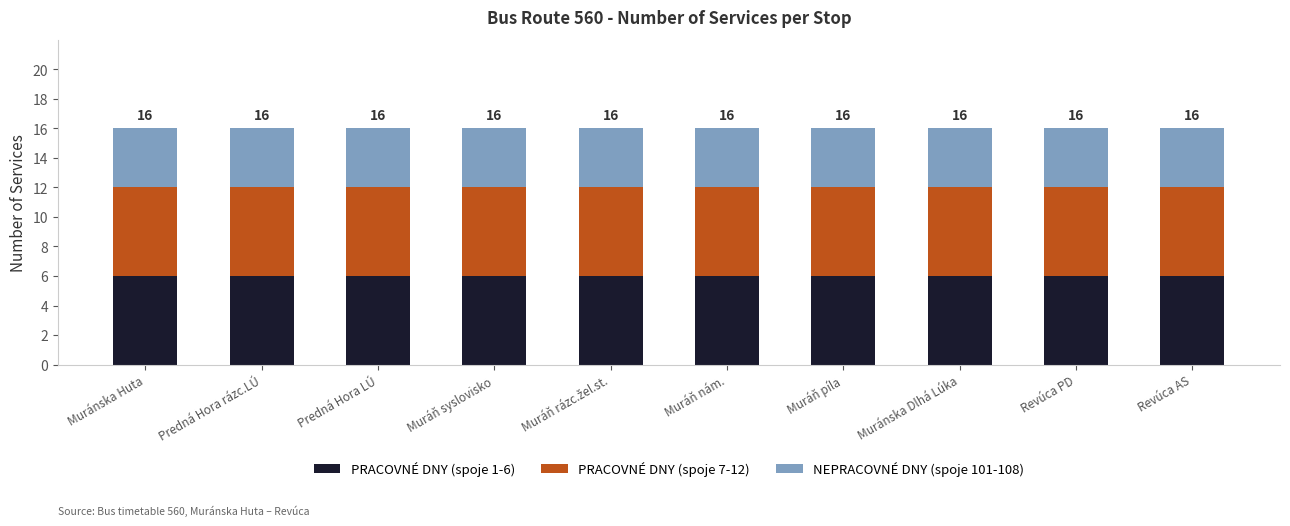

Are the bars grouped side by side (vs. stacked)?

No